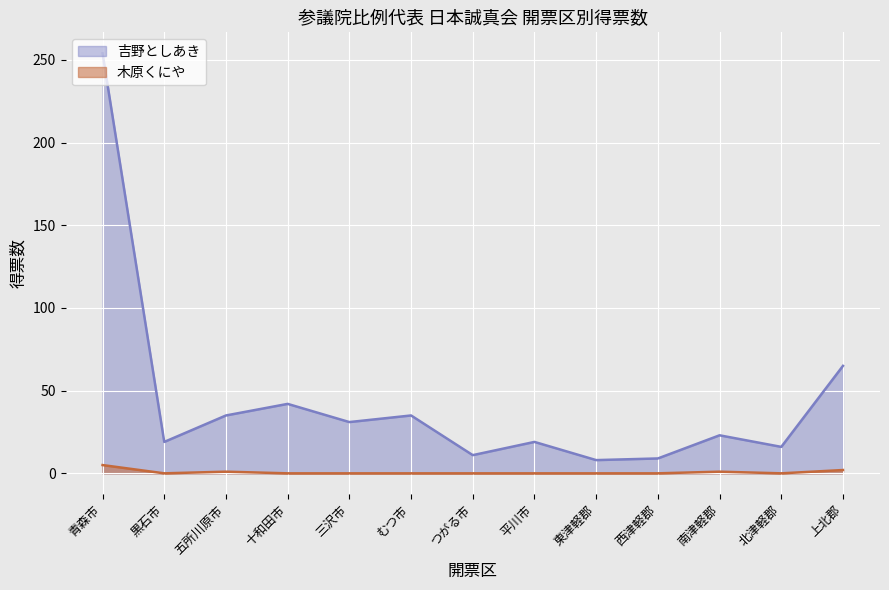

Rank the categories by 木原くにや value from highest to lowest.

青森市, 上北郡, 五所川原市, 南津軽郡, 黒石市, 十和田市, 三沢市, むつ市, つがる市, 平川市, 東津軽郡, 西津軽郡, 北津軽郡